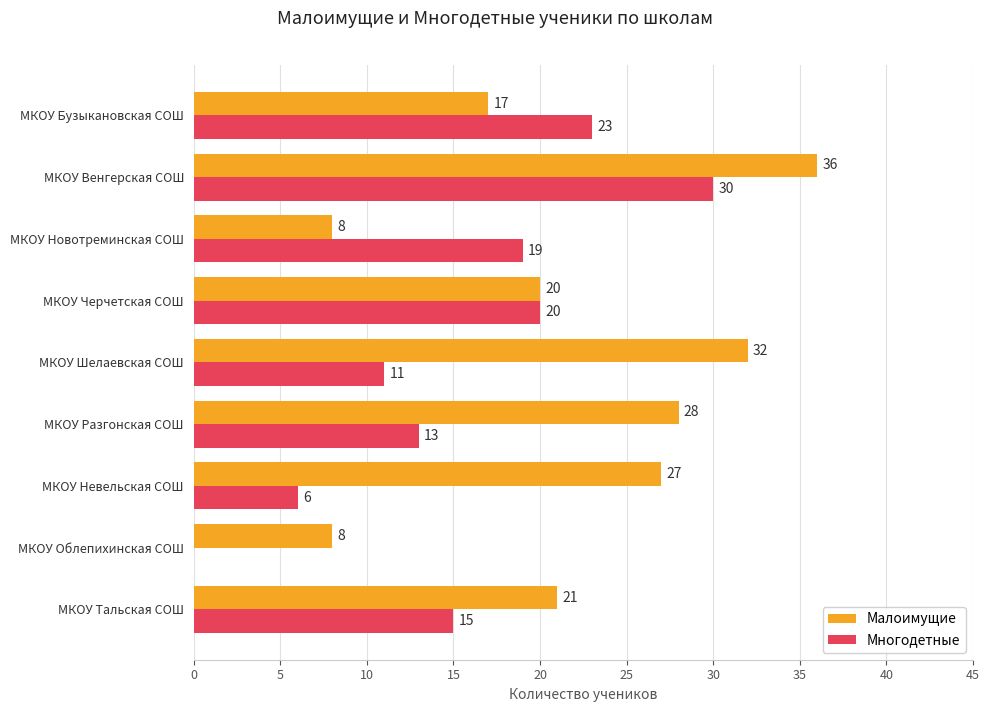

The Малоимущие series shows 17 at МКОУ Бузыкановская СОШ. True or false?

True